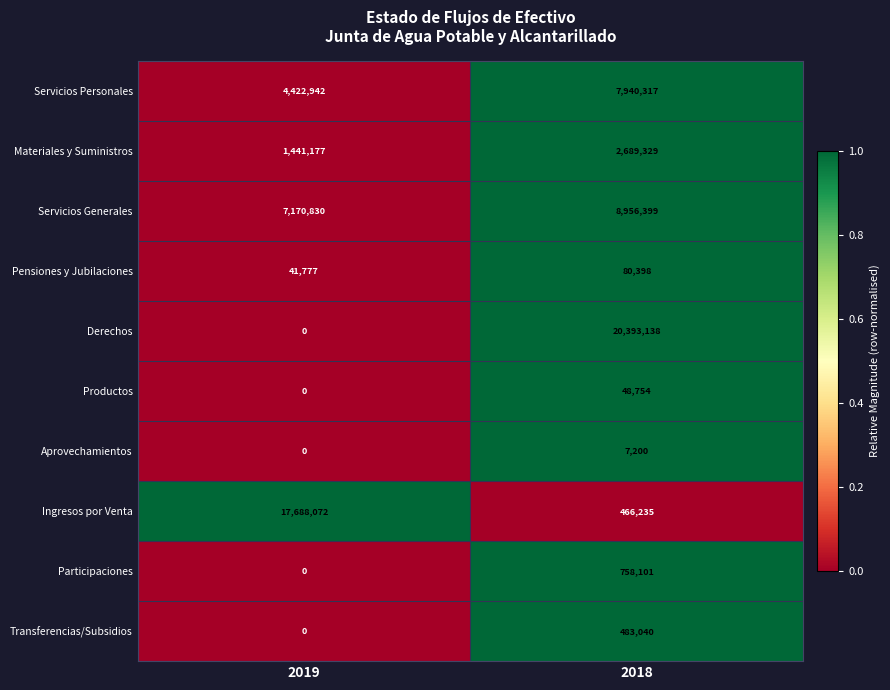

What is the total value across all series at 2018?

41822911